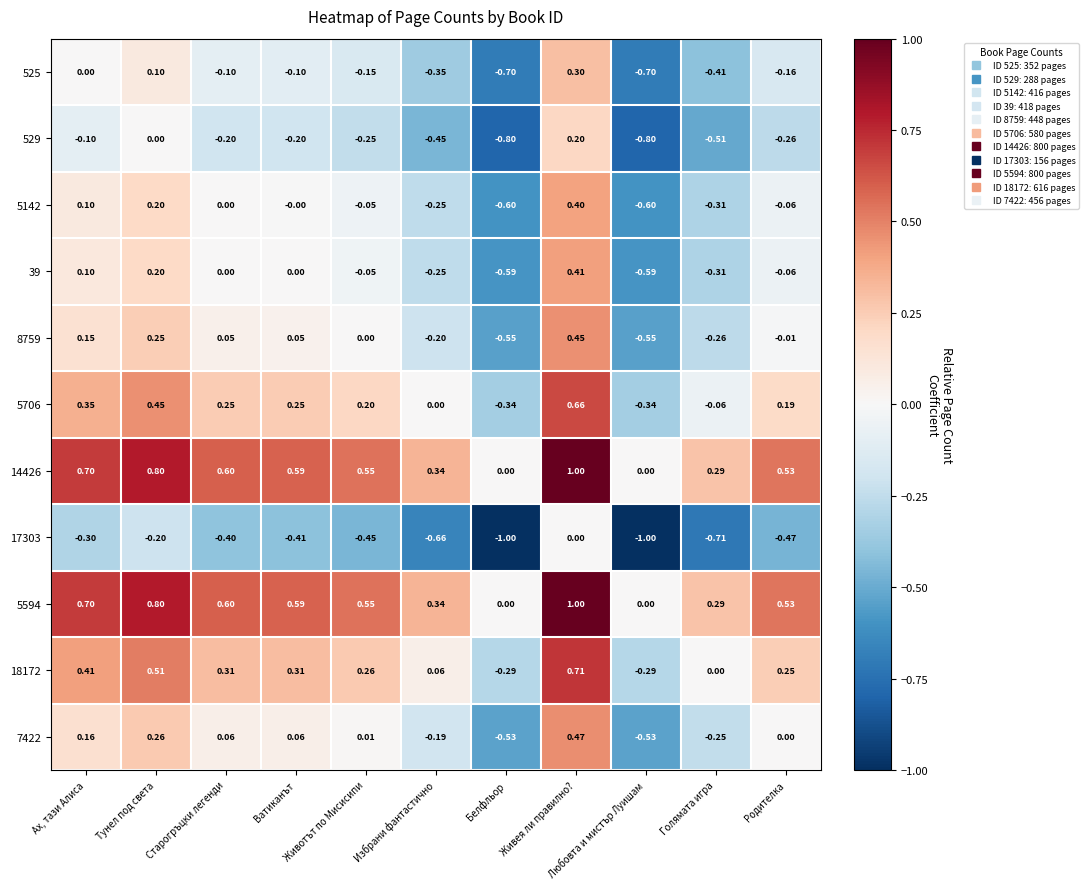

Where is 17303 nearest to the value 0?

Живея ли правилно?